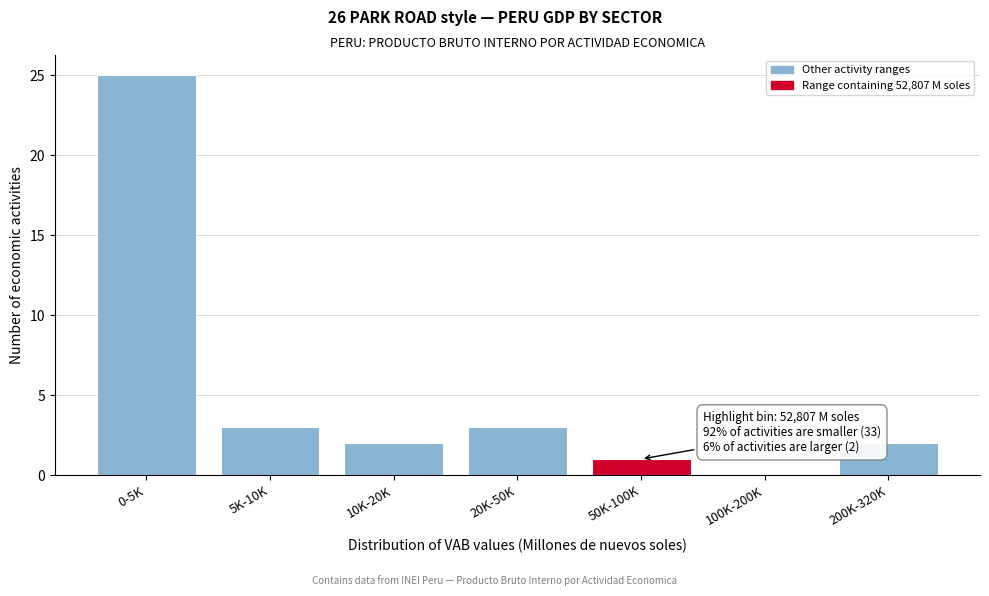

Reading left to right, extract all data points from this chart.

0-5K=25	5K-10K=3	10K-20K=2	20K-50K=3	50K-100K=1	100K-200K=0	200K-320K=2